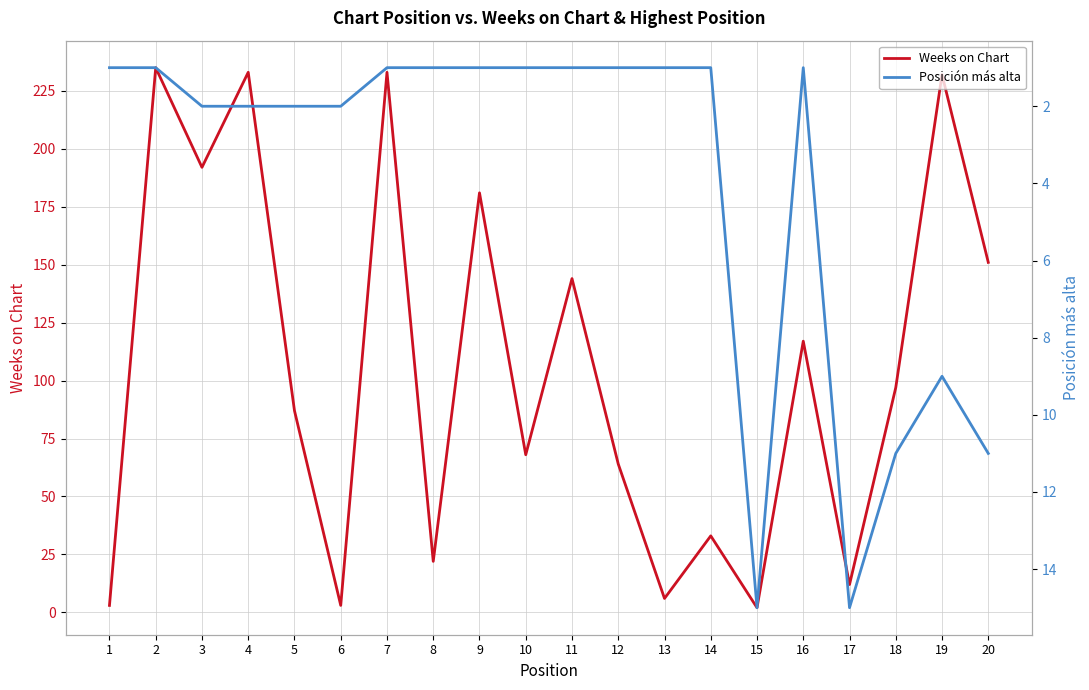

Rank the series by their maximum value, from highest to lowest.

Weeks on Chart, Posición más alta